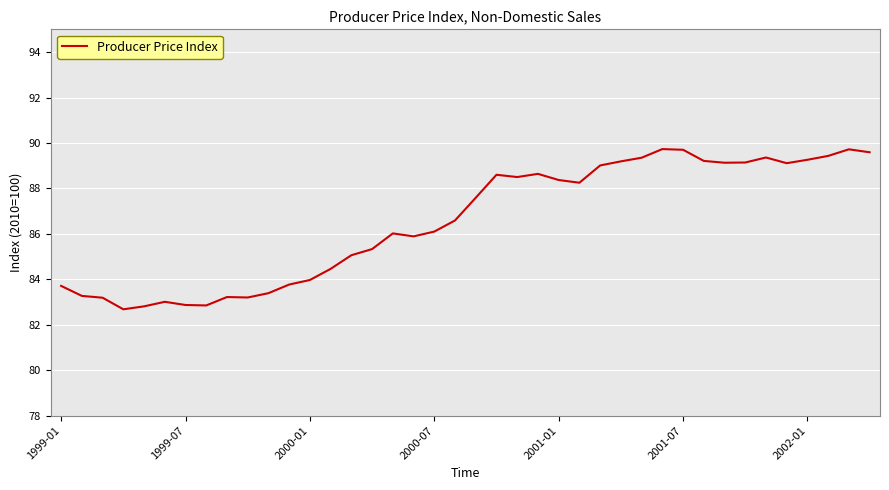

What is the smallest value displayed?

82.7